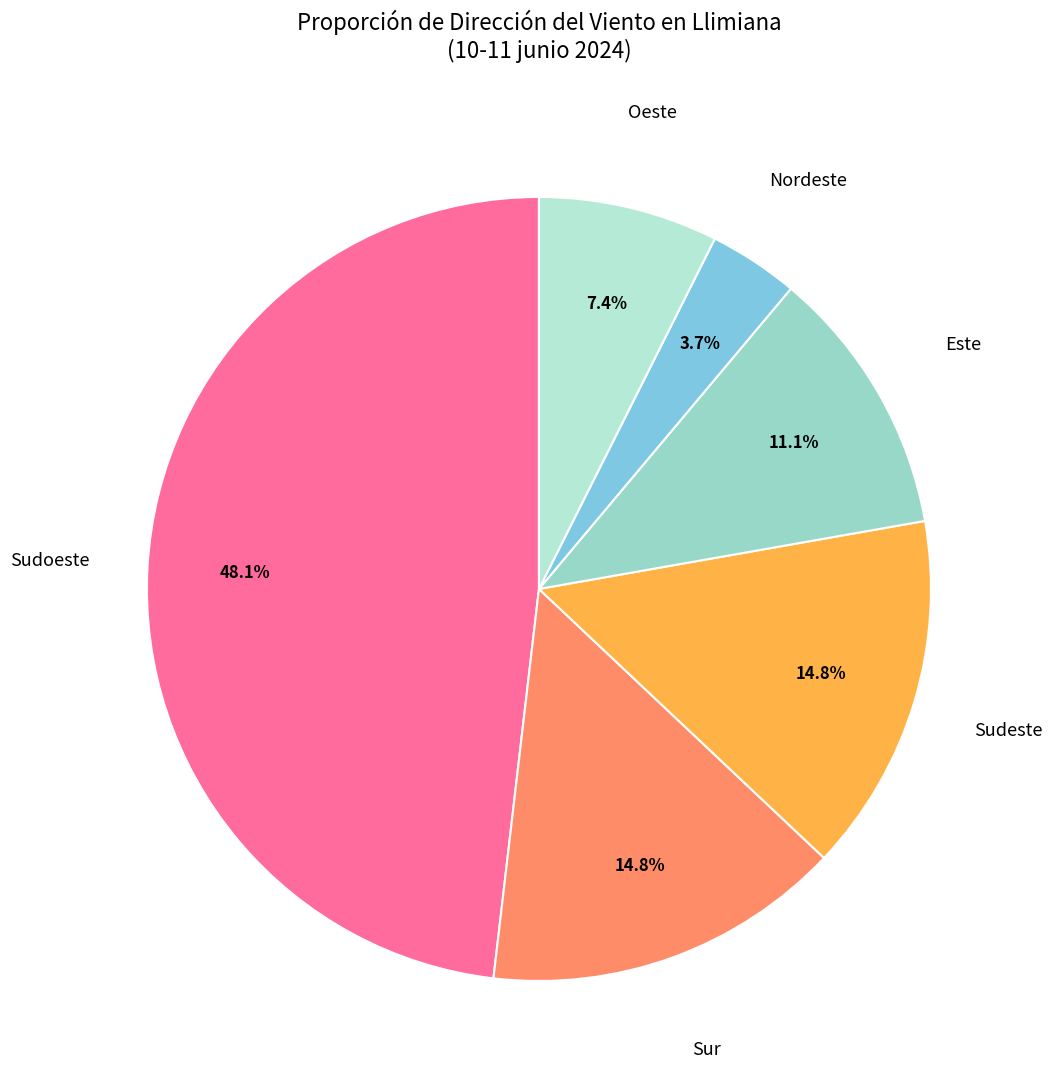

Combined, what portion of the pie is Sudeste and Sur?

29.6%